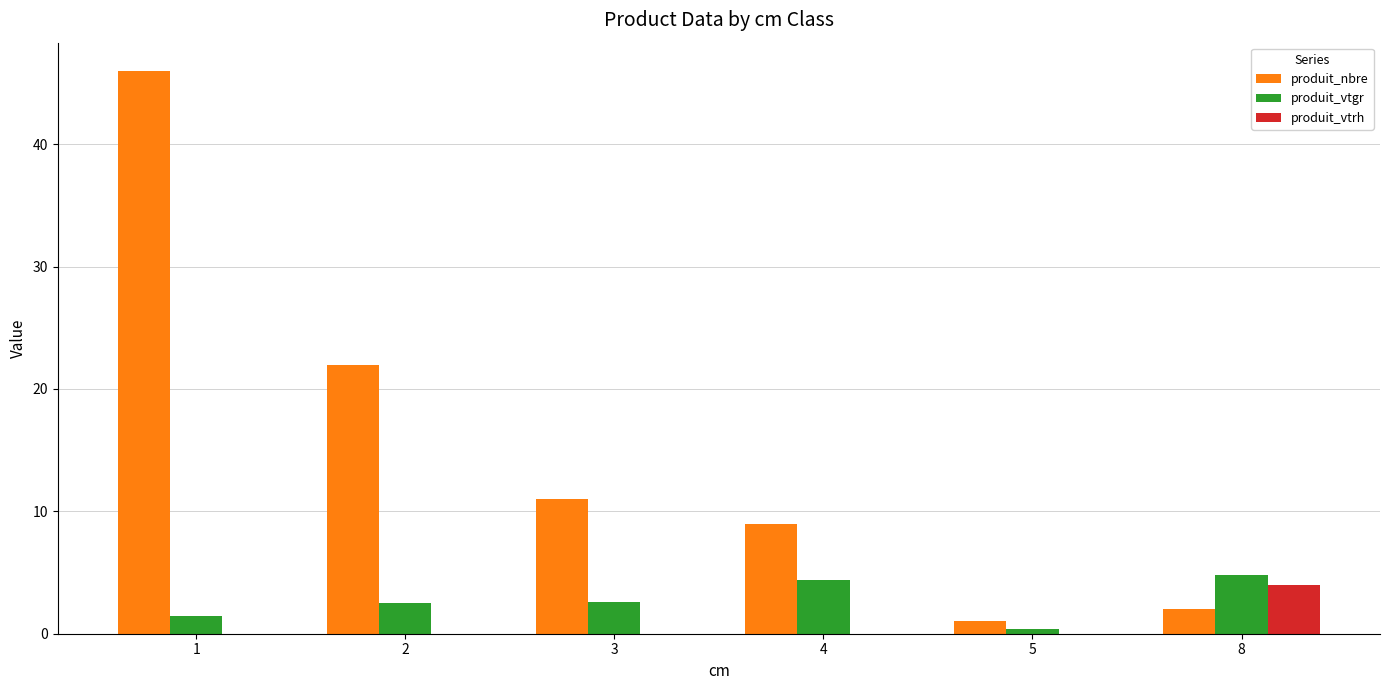

How many groups of bars are there?

6